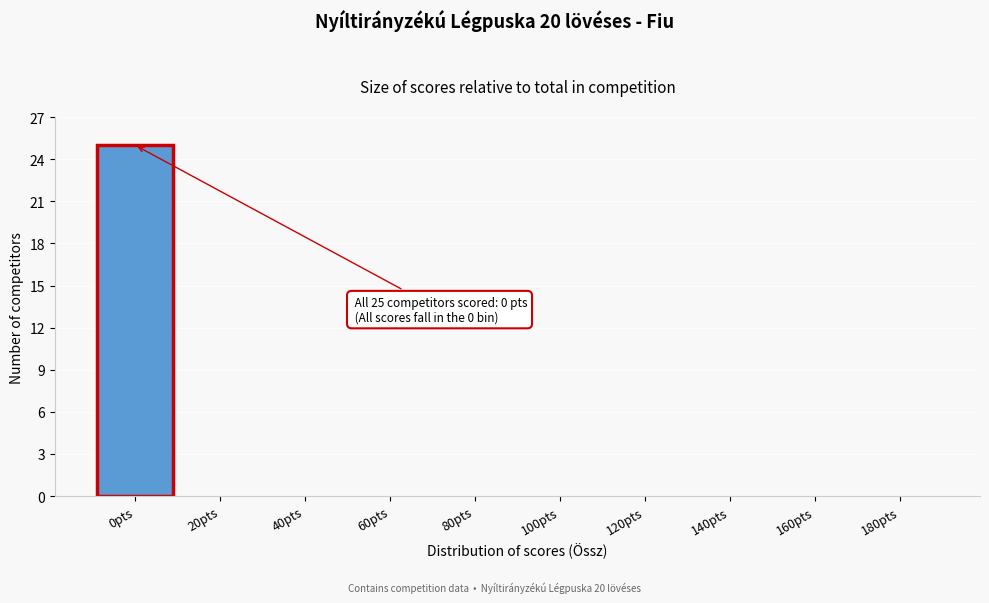

Reading right to left, extract all data points from this chart.

180pts=0	160pts=0	140pts=0	120pts=0	100pts=0	80pts=0	60pts=0	40pts=0	20pts=0	0pts=25